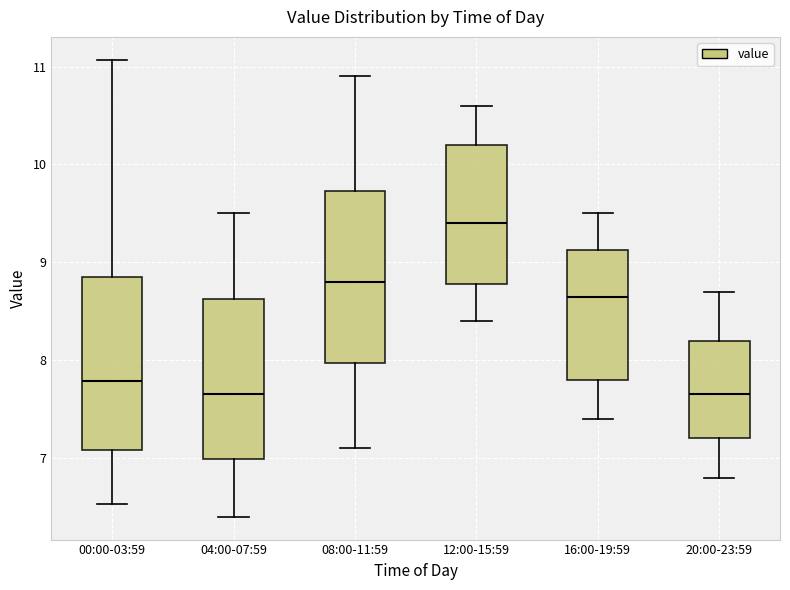

Reading left to right, transcribe this box plot: for each box, give where its median line is, the range the box spans, and where its two whiskers end, as read against the y-axis. The values are not printed on the chart, so give them approximately, as read against the axis.

00:00-03:59: median 7.8, box 7.1 to 8.9, whiskers 6.5 to 11.1
04:00-07:59: median 7.7, box 7.0 to 8.6, whiskers 6.4 to 9.5
08:00-11:59: median 8.8, box 8.0 to 9.7, whiskers 7.1 to 10.9
12:00-15:59: median 9.4, box 8.8 to 10.2, whiskers 8.4 to 10.6
16:00-19:59: median 8.7, box 7.8 to 9.1, whiskers 7.4 to 9.5
20:00-23:59: median 7.7, box 7.2 to 8.2, whiskers 6.8 to 8.7